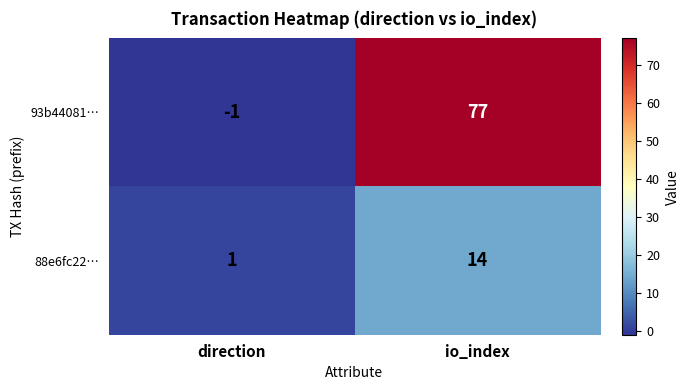

Where is 88e6fc22… nearest to the value 7?

direction